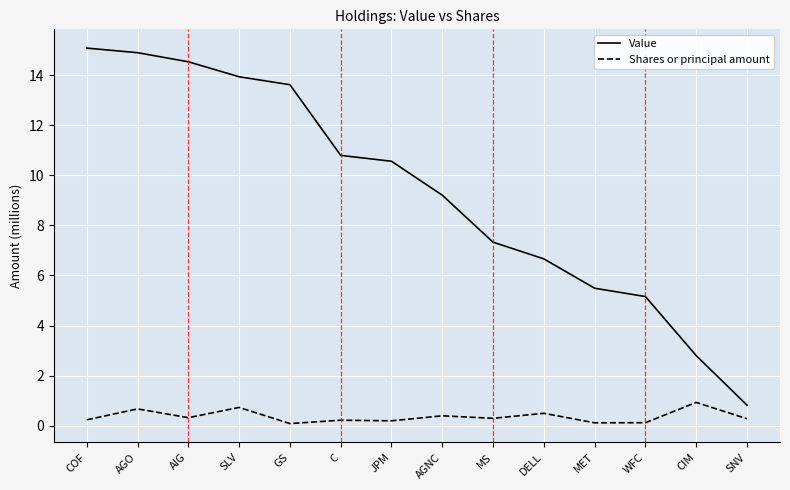

What is the minimum value for Value?

0.8